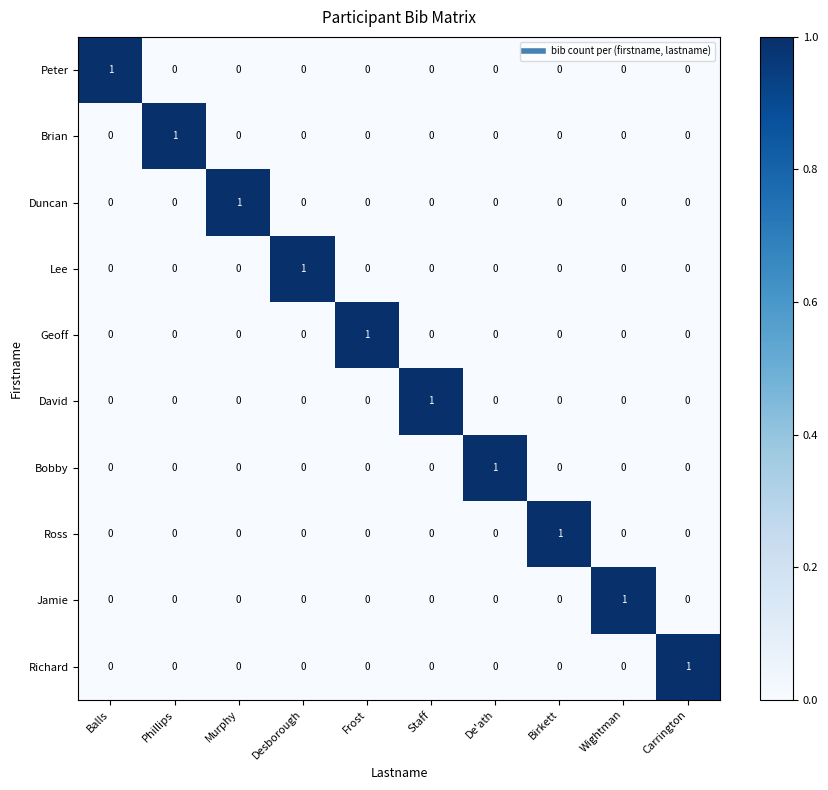

The value of Richard at Staff is 0. True or false?

True